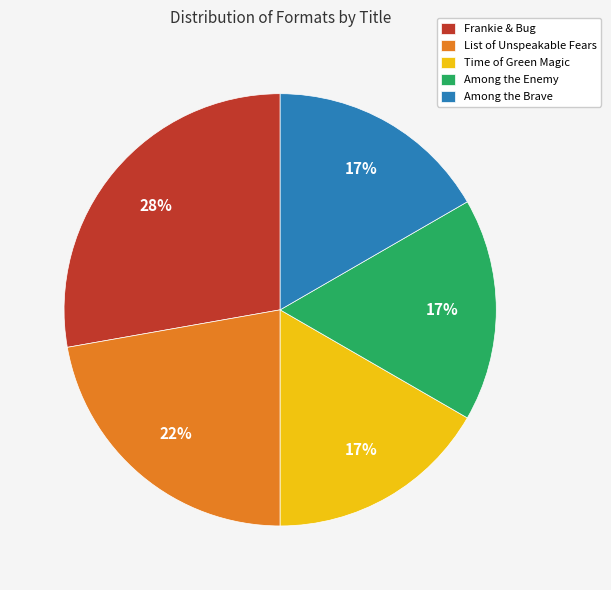

Combined, do List of Unspeakable Fears and Time of Green Magic account for over 50%?

No